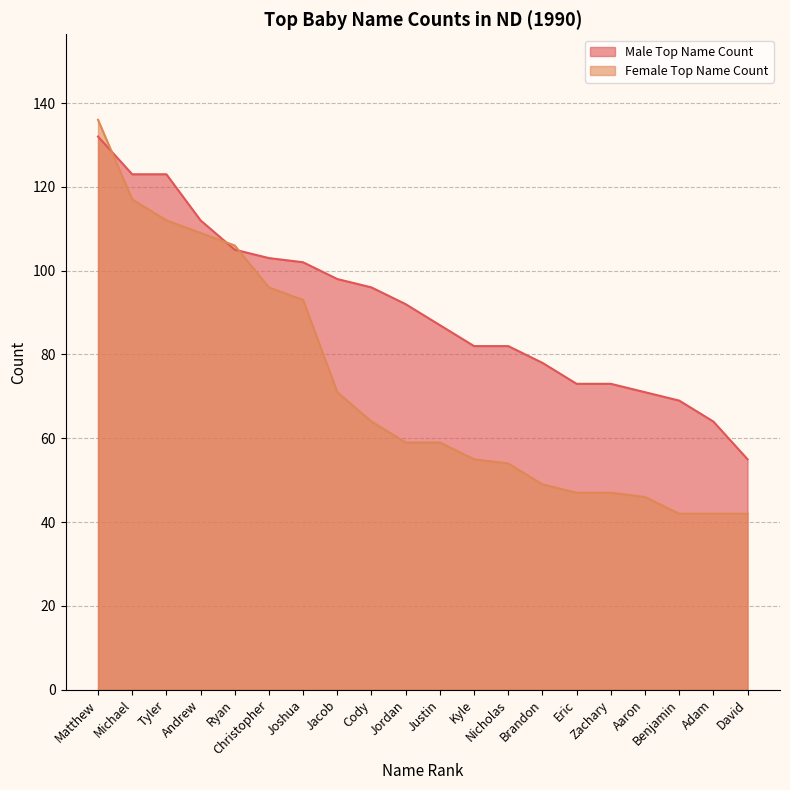

What is the difference between the Male Top Name Count values at Ryan and Zachary?

32